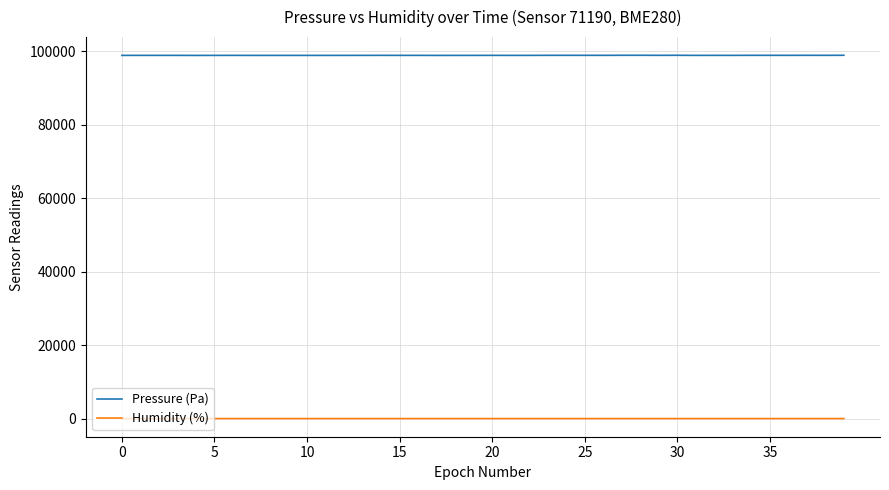

Rank the series by their maximum value, from lowest to highest.

Humidity (%), Pressure (Pa)